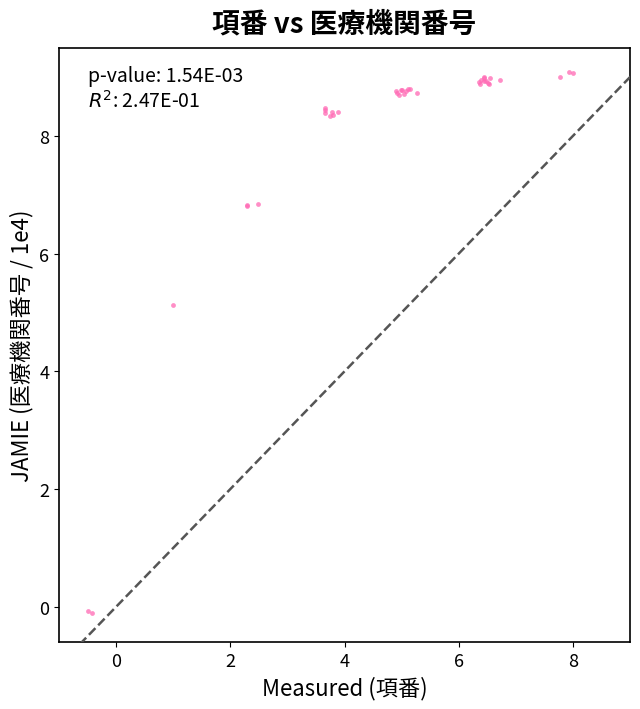

What Y value in the scatter plot is closest to 4?

5.1